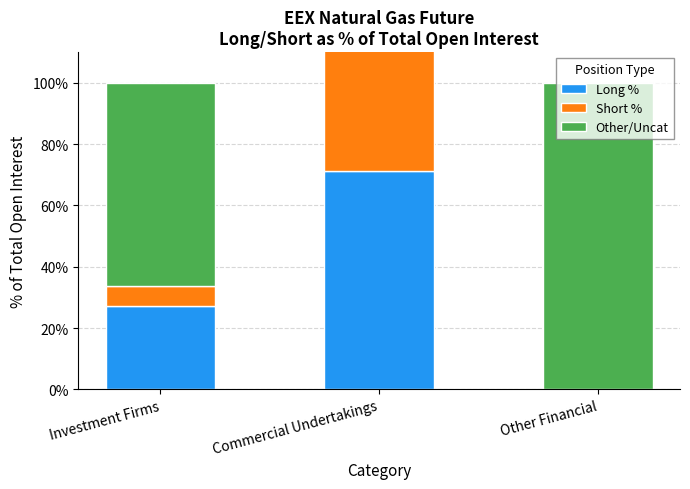

How many values in Long % are above zero?

2